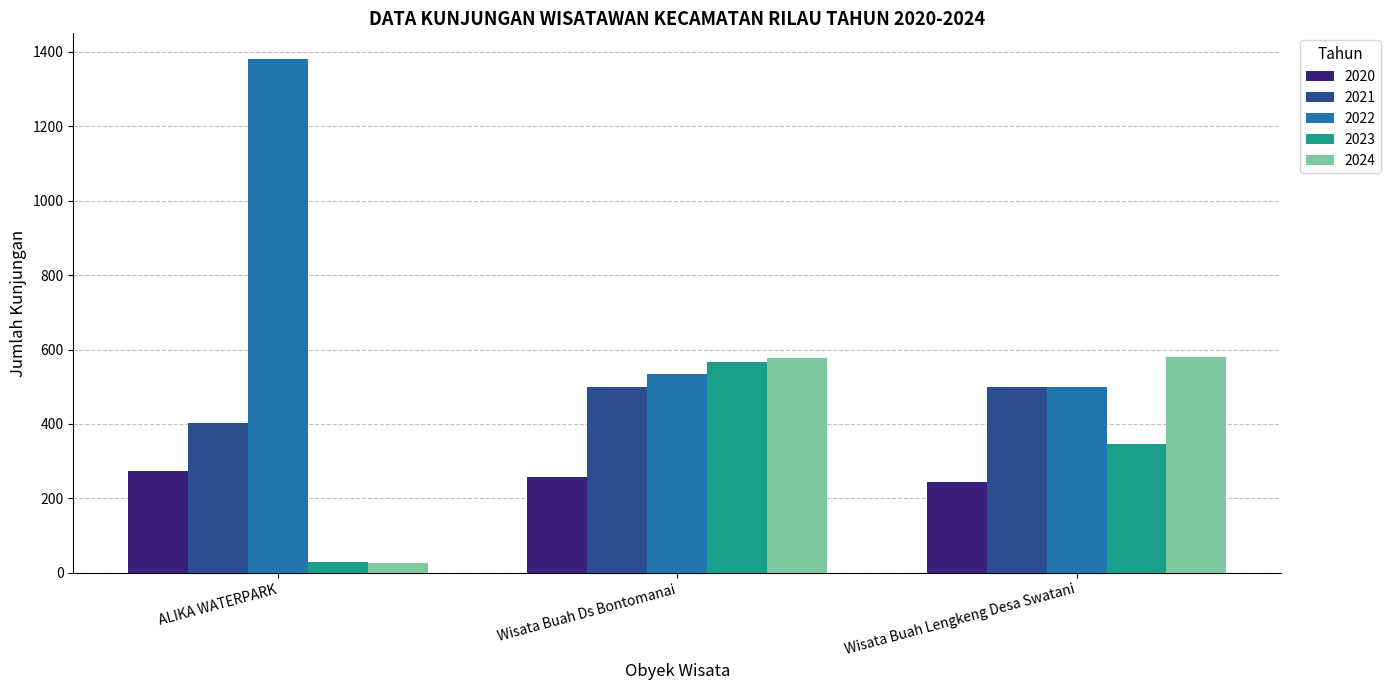

The value of 2022 at ALIKA WATERPARK is 604. True or false?

False